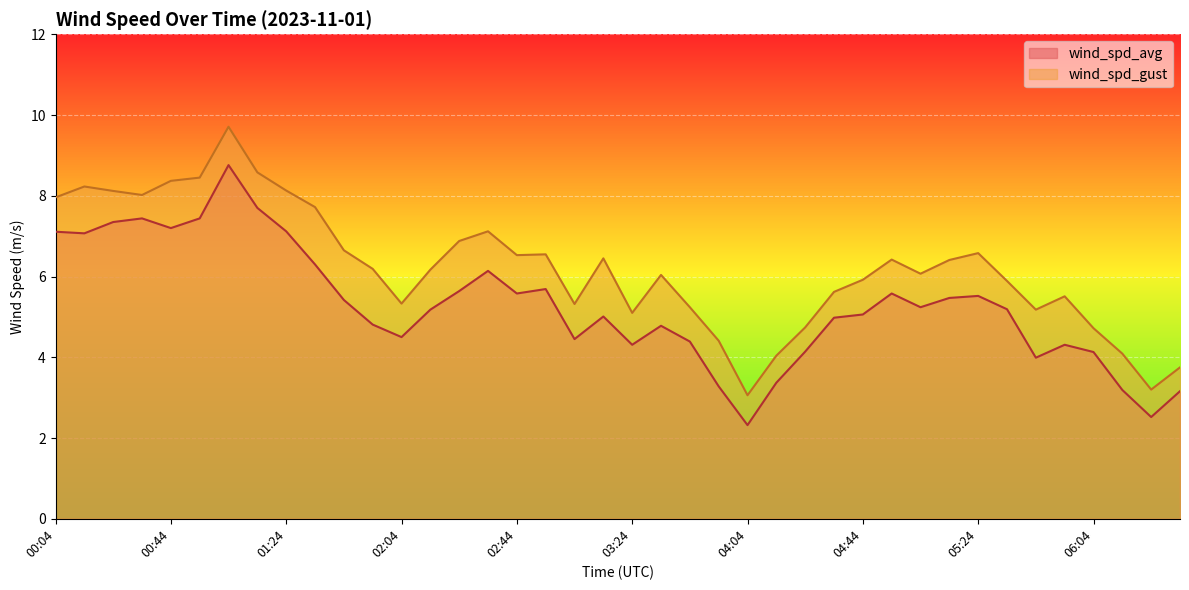

What is the spread (max minus min) of values at 01:34?

1.4